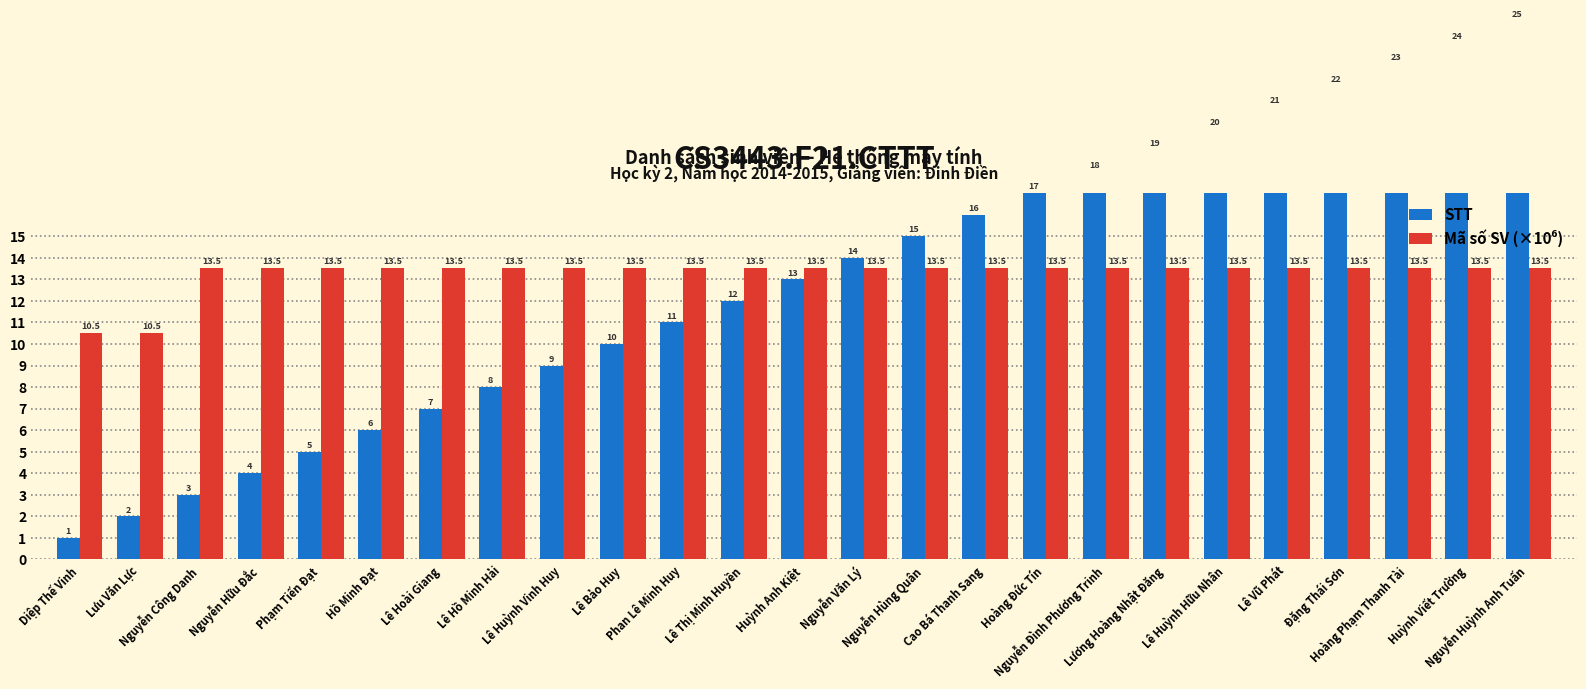

Count the Mã số SV (×10⁶) values in the range 13 to 14.

23